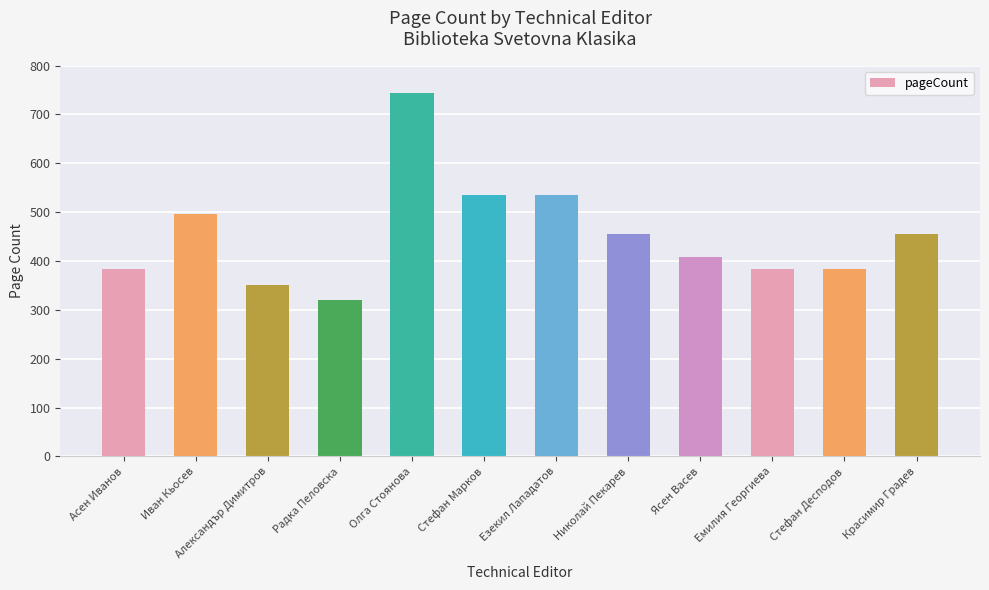

Which label corresponds to the smallest value in the chart?

Радка Пеловска